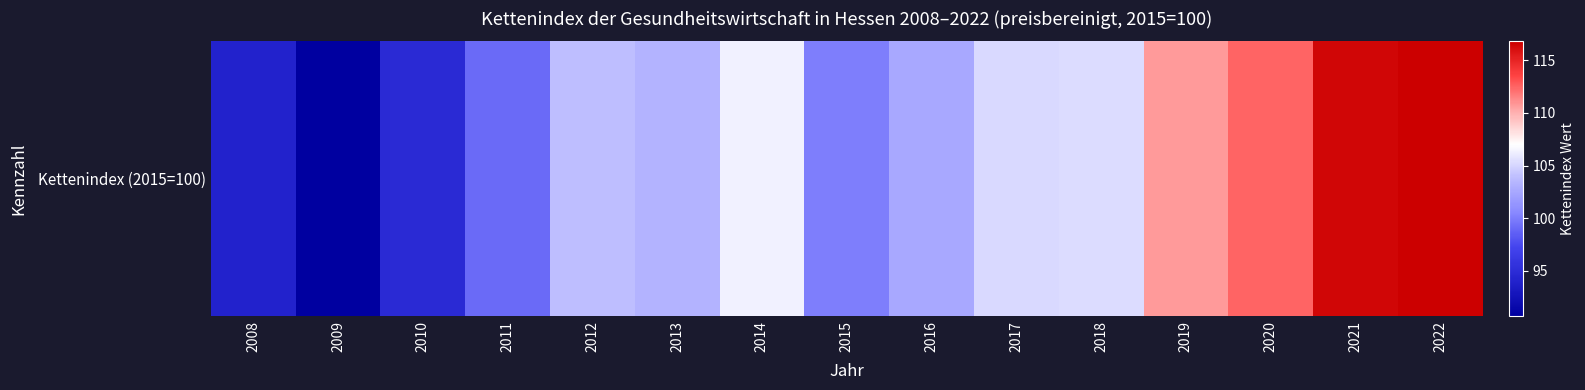

Rank the categories by value from lowest to highest.

2009, 2008, 2010, 2011, 2015, 2016, 2013, 2012, 2017, 2018, 2014, 2019, 2020, 2021, 2022